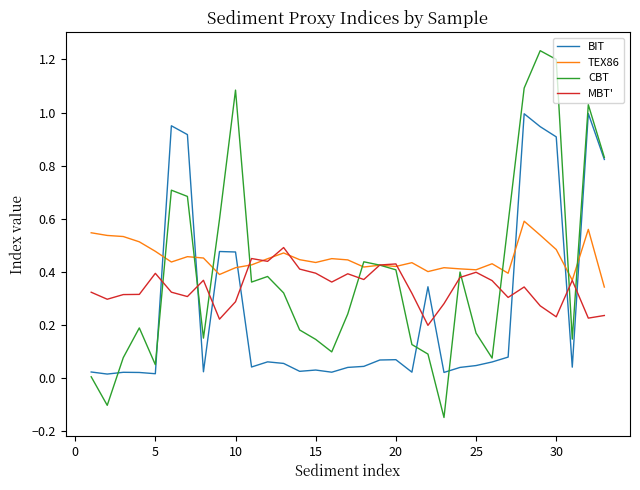

How many intersections are there between BIT and MBT'?

9